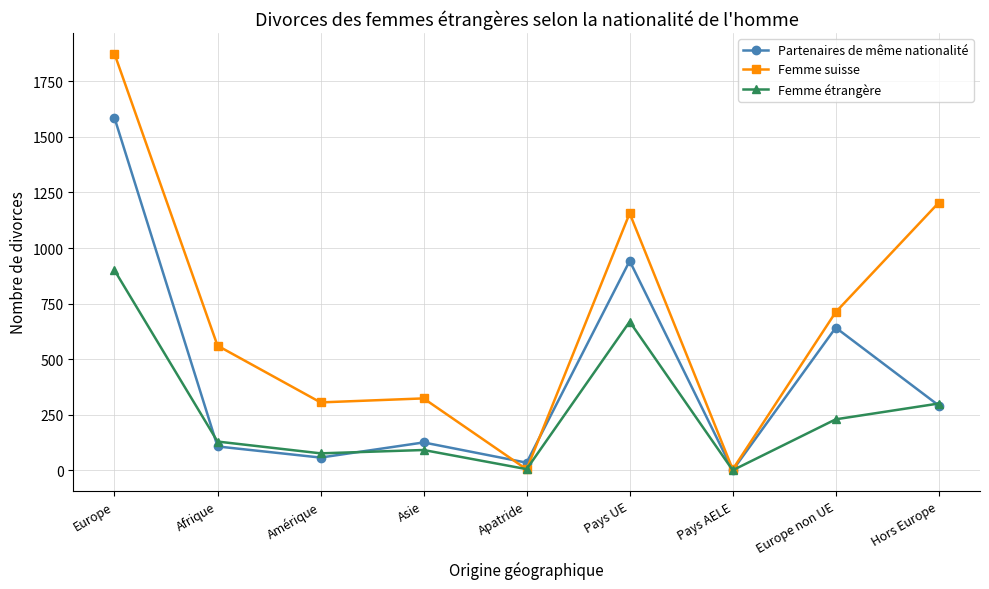

How many interior local peaks does the Partenaires de même nationalité series have?

3